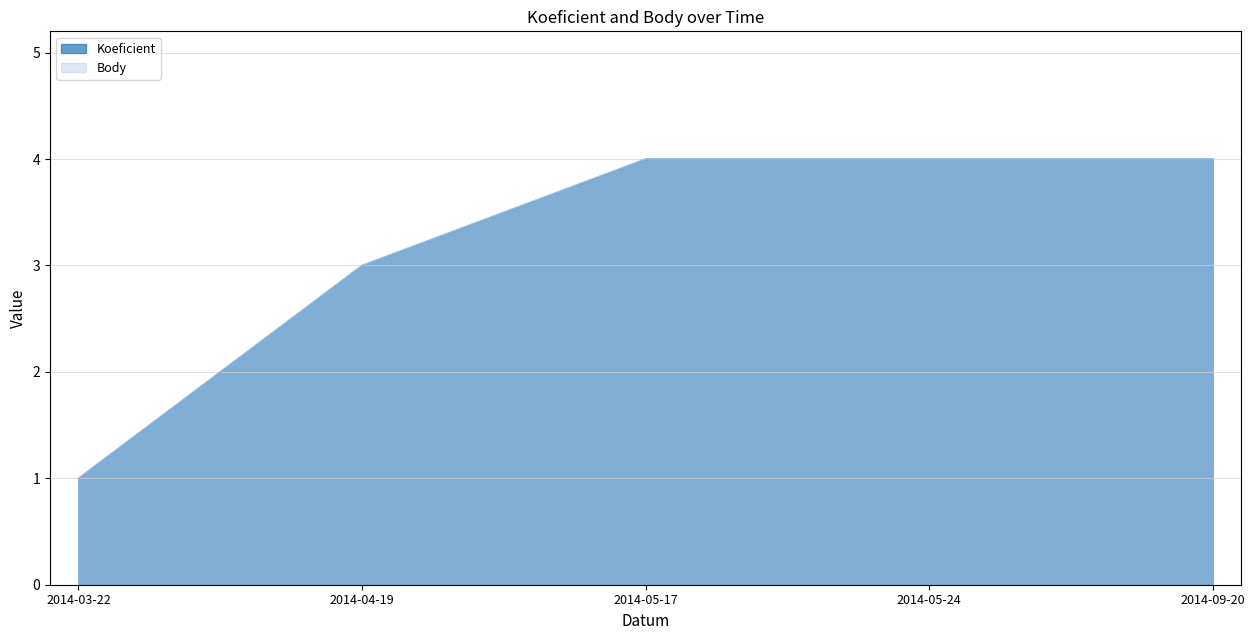

Does the chart display data point markers on the line(s)?

No